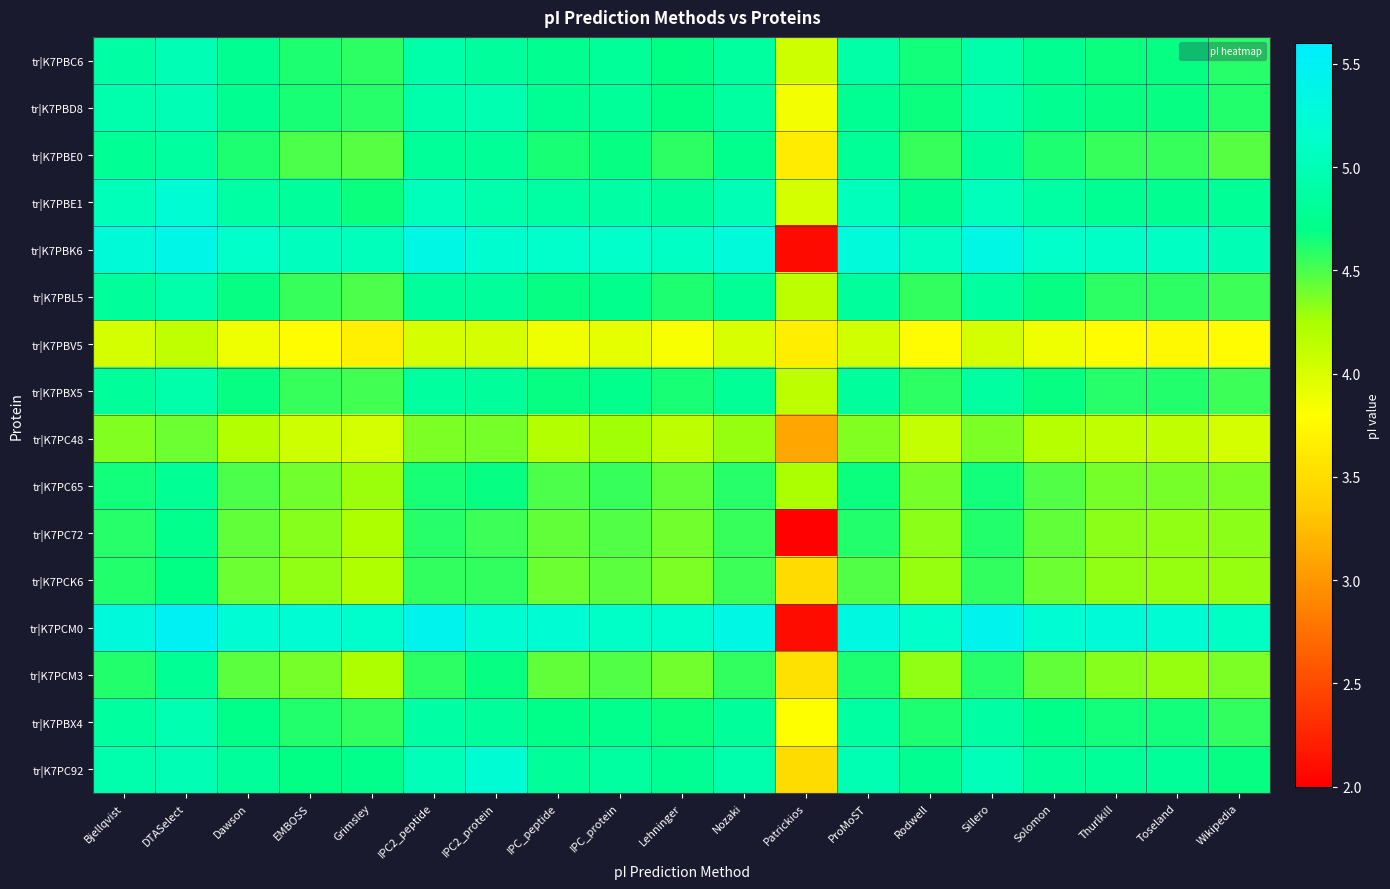

Reading left to right, extract all data points from this chart.

tr|K7PBC6: Bjellqvist=4.9	DTASelect=5.0	Dawson=4.7	EMBOSS=4.6	Grimsley=4.6	IPC2_peptide=4.9	IPC2_protein=4.8	IPC_peptide=4.7	IPC_protein=4.8	Lehninger=4.7	Nozaki=4.9	Patrickios=4.1	ProMoST=4.9	Rodwell=4.6	Sillero=4.9	Solomon=4.7	Thurlkill=4.7	Toseland=4.7	Wikipedia=4.6
tr|K7PBD8: Bjellqvist=4.9	DTASelect=5.0	Dawson=4.7	EMBOSS=4.6	Grimsley=4.6	IPC2_peptide=4.9	IPC2_protein=5.0	IPC_peptide=4.8	IPC_protein=4.8	Lehninger=4.7	Nozaki=4.9	Patrickios=3.9	ProMoST=4.8	Rodwell=4.7	Sillero=4.9	Solomon=4.7	Thurlkill=4.7	Toseland=4.7	Wikipedia=4.6
tr|K7PBE0: Bjellqvist=4.8	DTASelect=4.9	Dawson=4.6	EMBOSS=4.5	Grimsley=4.5	IPC2_peptide=4.8	IPC2_protein=4.8	IPC_peptide=4.6	IPC_protein=4.7	Lehninger=4.6	Nozaki=4.7	Patrickios=3.6	ProMoST=4.8	Rodwell=4.5	Sillero=4.8	Solomon=4.6	Thurlkill=4.6	Toseland=4.6	Wikipedia=4.5
tr|K7PBE1: Bjellqvist=5.0	DTASelect=5.2	Dawson=4.9	EMBOSS=4.8	Grimsley=4.7	IPC2_peptide=5.0	IPC2_protein=4.9	IPC_peptide=4.9	IPC_protein=4.9	Lehninger=4.8	Nozaki=5.0	Patrickios=4.0	ProMoST=5.0	Rodwell=4.7	Sillero=5.0	Solomon=4.9	Thurlkill=4.8	Toseland=4.7	Wikipedia=4.8
tr|K7PBK6: Bjellqvist=5.3	DTASelect=5.4	Dawson=5.1	EMBOSS=5.1	Grimsley=5.0	IPC2_peptide=5.3	IPC2_protein=5.2	IPC_peptide=5.1	IPC_protein=5.1	Lehninger=5.1	Nozaki=5.3	Patrickios=2.1	ProMoST=5.3	Rodwell=5.1	Sillero=5.3	Solomon=5.1	Thurlkill=5.1	Toseland=5.1	Wikipedia=5.0
tr|K7PBL5: Bjellqvist=4.8	DTASelect=4.9	Dawson=4.7	EMBOSS=4.6	Grimsley=4.5	IPC2_peptide=4.8	IPC2_protein=4.8	IPC_peptide=4.7	IPC_protein=4.7	Lehninger=4.6	Nozaki=4.8	Patrickios=4.2	ProMoST=4.8	Rodwell=4.6	Sillero=4.9	Solomon=4.7	Thurlkill=4.6	Toseland=4.6	Wikipedia=4.5
tr|K7PBV5: Bjellqvist=4.0	DTASelect=4.1	Dawson=3.9	EMBOSS=3.8	Grimsley=3.7	IPC2_peptide=4.0	IPC2_protein=4.0	IPC_peptide=3.9	IPC_protein=3.9	Lehninger=3.8	Nozaki=4.0	Patrickios=3.7	ProMoST=4.0	Rodwell=3.8	Sillero=4.0	Solomon=3.9	Thurlkill=3.8	Toseland=3.8	Wikipedia=3.8
tr|K7PBX5: Bjellqvist=4.8	DTASelect=4.9	Dawson=4.7	EMBOSS=4.6	Grimsley=4.5	IPC2_peptide=4.9	IPC2_protein=4.8	IPC_peptide=4.7	IPC_protein=4.7	Lehninger=4.6	Nozaki=4.8	Patrickios=4.1	ProMoST=4.8	Rodwell=4.6	Sillero=4.9	Solomon=4.7	Thurlkill=4.6	Toseland=4.6	Wikipedia=4.5
tr|K7PC48: Bjellqvist=4.4	DTASelect=4.4	Dawson=4.2	EMBOSS=4.1	Grimsley=4.0	IPC2_peptide=4.4	IPC2_protein=4.4	IPC_peptide=4.2	IPC_protein=4.3	Lehninger=4.2	Nozaki=4.3	Patrickios=3.1	ProMoST=4.4	Rodwell=4.1	Sillero=4.4	Solomon=4.2	Thurlkill=4.1	Toseland=4.1	Wikipedia=4.0
tr|K7PC65: Bjellqvist=4.6	DTASelect=4.8	Dawson=4.5	EMBOSS=4.4	Grimsley=4.3	IPC2_peptide=4.6	IPC2_protein=4.7	IPC_peptide=4.5	IPC_protein=4.5	Lehninger=4.4	Nozaki=4.6	Patrickios=4.2	ProMoST=4.7	Rodwell=4.4	Sillero=4.6	Solomon=4.5	Thurlkill=4.4	Toseland=4.4	Wikipedia=4.4
tr|K7PC72: Bjellqvist=4.6	DTASelect=4.7	Dawson=4.4	EMBOSS=4.3	Grimsley=4.2	IPC2_peptide=4.6	IPC2_protein=4.5	IPC_peptide=4.4	IPC_protein=4.5	Lehninger=4.4	Nozaki=4.5	Patrickios=2.0	ProMoST=4.6	Rodwell=4.3	Sillero=4.6	Solomon=4.4	Thurlkill=4.3	Toseland=4.3	Wikipedia=4.3
tr|K7PCK6: Bjellqvist=4.6	DTASelect=4.7	Dawson=4.4	EMBOSS=4.3	Grimsley=4.2	IPC2_peptide=4.6	IPC2_protein=4.6	IPC_peptide=4.4	IPC_protein=4.5	Lehninger=4.4	Nozaki=4.5	Patrickios=3.5	ProMoST=4.5	Rodwell=4.3	Sillero=4.6	Solomon=4.4	Thurlkill=4.3	Toseland=4.3	Wikipedia=4.3
tr|K7PCM0: Bjellqvist=5.3	DTASelect=5.5	Dawson=5.2	EMBOSS=5.2	Grimsley=5.2	IPC2_peptide=5.4	IPC2_protein=5.2	IPC_peptide=5.2	IPC_protein=5.1	Lehninger=5.2	Nozaki=5.3	Patrickios=2.1	ProMoST=5.3	Rodwell=5.1	Sillero=5.4	Solomon=5.2	Thurlkill=5.3	Toseland=5.2	Wikipedia=5.1
tr|K7PCM3: Bjellqvist=4.6	DTASelect=4.8	Dawson=4.5	EMBOSS=4.4	Grimsley=4.2	IPC2_peptide=4.6	IPC2_protein=4.7	IPC_peptide=4.4	IPC_protein=4.5	Lehninger=4.4	Nozaki=4.6	Patrickios=3.5	ProMoST=4.6	Rodwell=4.3	Sillero=4.6	Solomon=4.4	Thurlkill=4.3	Toseland=4.3	Wikipedia=4.4
tr|K7PBX4: Bjellqvist=4.9	DTASelect=5.0	Dawson=4.7	EMBOSS=4.6	Grimsley=4.6	IPC2_peptide=4.9	IPC2_protein=4.8	IPC_peptide=4.7	IPC_protein=4.7	Lehninger=4.7	Nozaki=4.8	Patrickios=3.8	ProMoST=4.9	Rodwell=4.6	Sillero=4.9	Solomon=4.7	Thurlkill=4.6	Toseland=4.6	Wikipedia=4.6
tr|K7PC92: Bjellqvist=5.0	DTASelect=5.0	Dawson=4.8	EMBOSS=4.7	Grimsley=4.7	IPC2_peptide=5.0	IPC2_protein=5.2	IPC_peptide=4.8	IPC_protein=4.9	Lehninger=4.8	Nozaki=5.0	Patrickios=3.5	ProMoST=5.0	Rodwell=4.7	Sillero=5.0	Solomon=4.8	Thurlkill=4.8	Toseland=4.8	Wikipedia=4.7